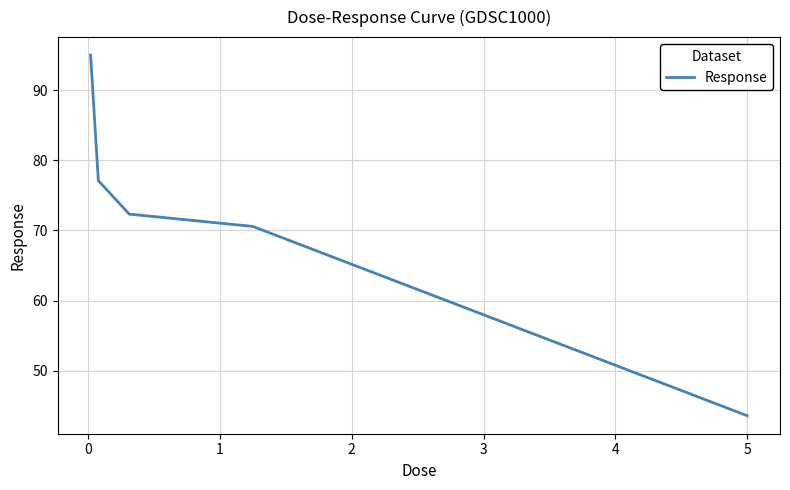

What is the minimum value shown in the chart?

43.6